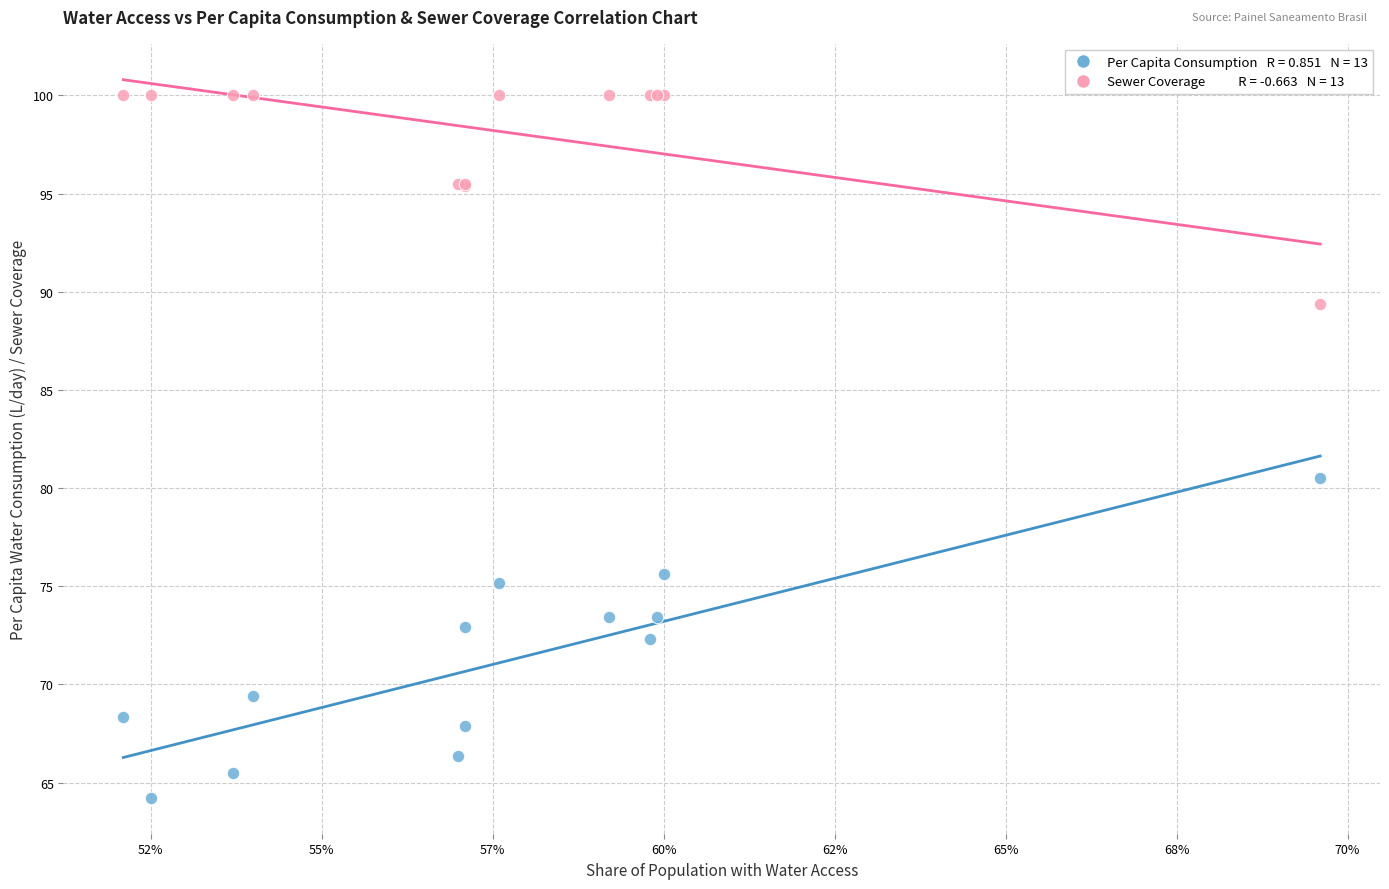

Across all series, what Y value is closest to 82?

80.5